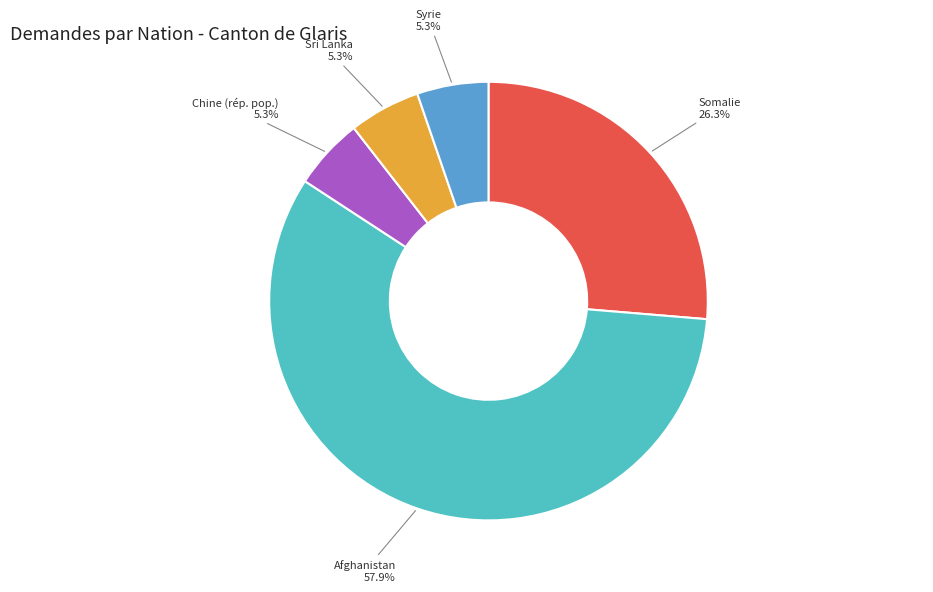

To the nearest percent, what is the average slice percentage?

20%